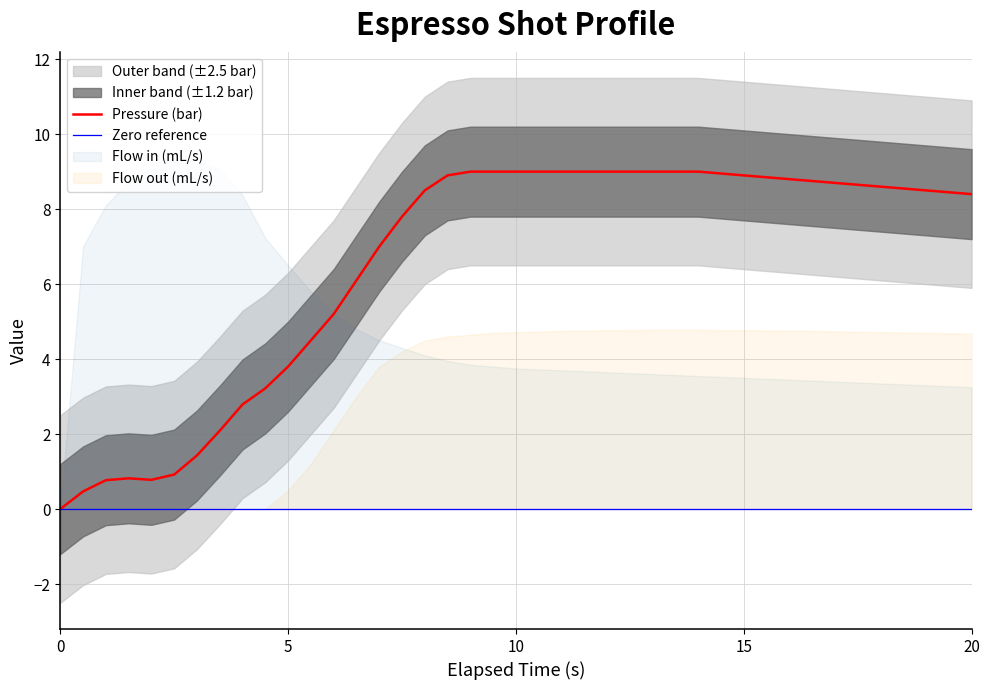

What is the greatest value displayed?

9.3